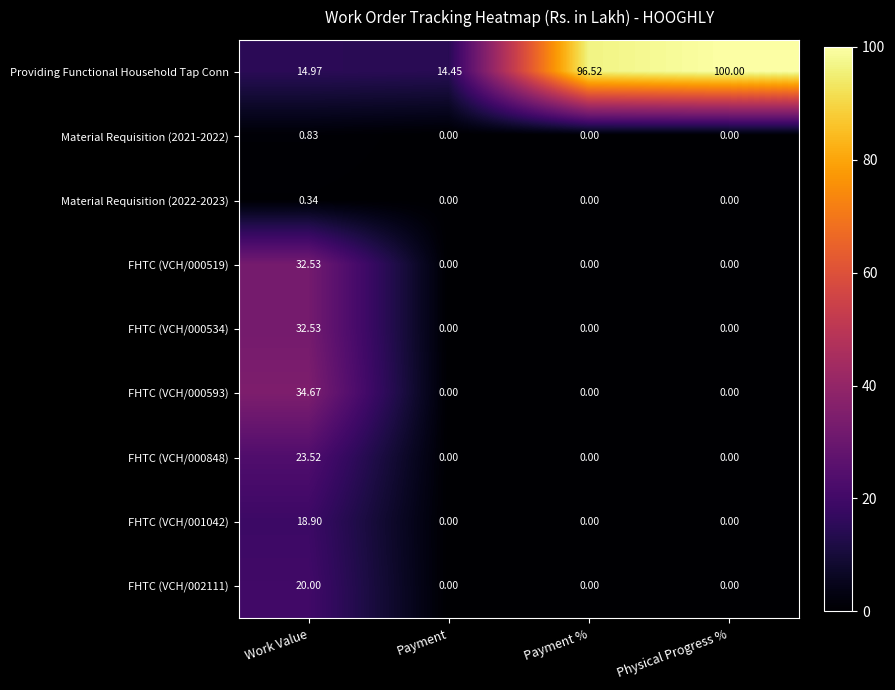

Between Work Value and Physical Progress %, which series saw the biggest shift?

Providing Functional Household Tap Conn